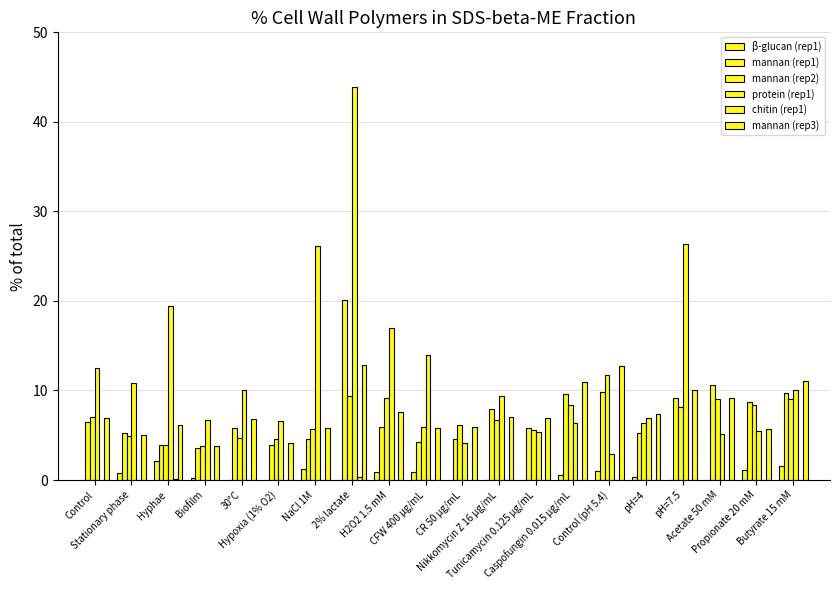

What is the difference between the highest and lowest values at pH=7.5?

26.3